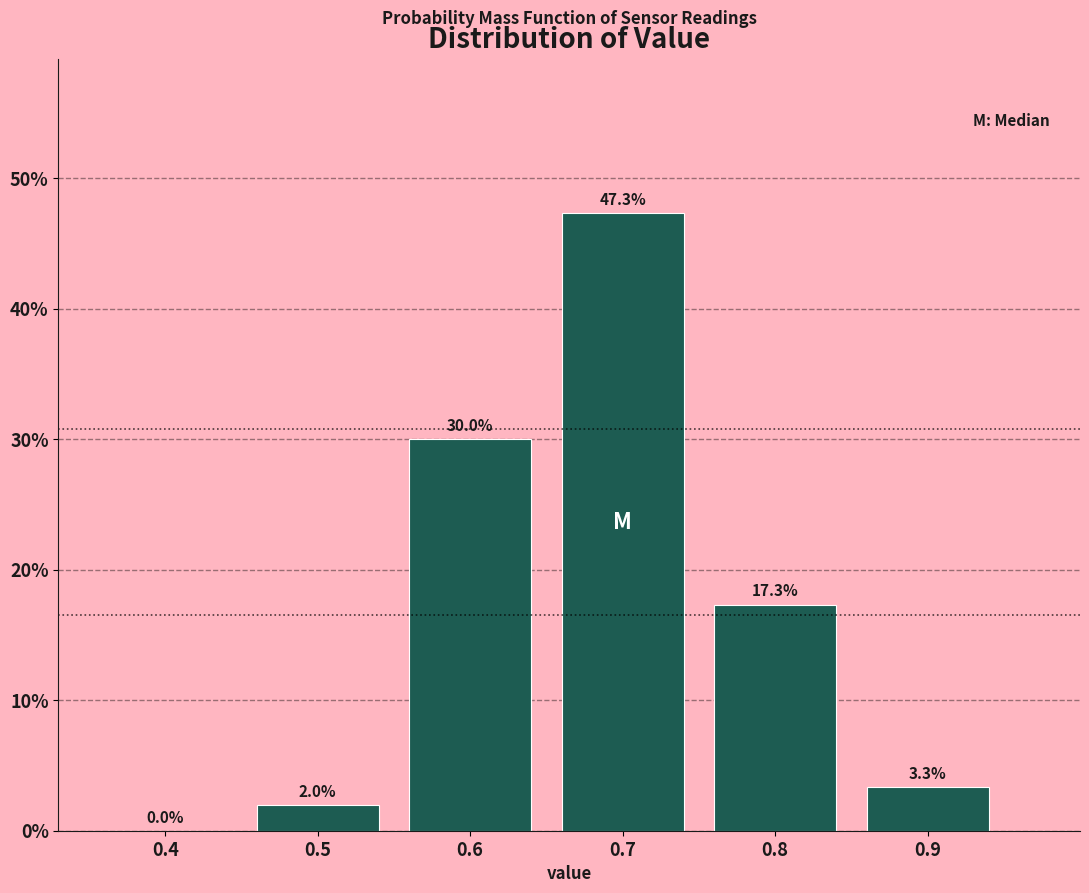

Which range on the x-axis has the tallest bar?

0.65 to 0.75